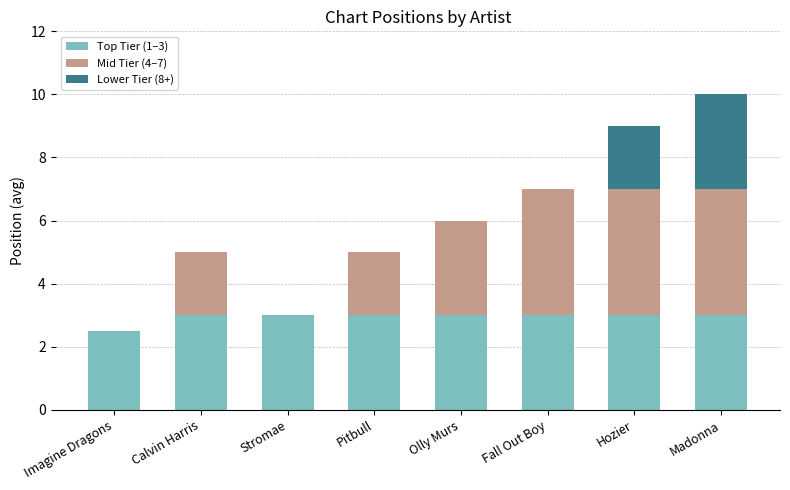

Are the bars horizontal?

No